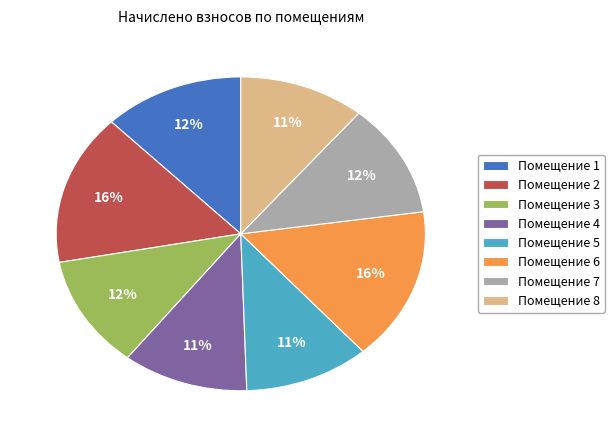

Between Помещение 7 and Помещение 6, which is larger?

Помещение 6